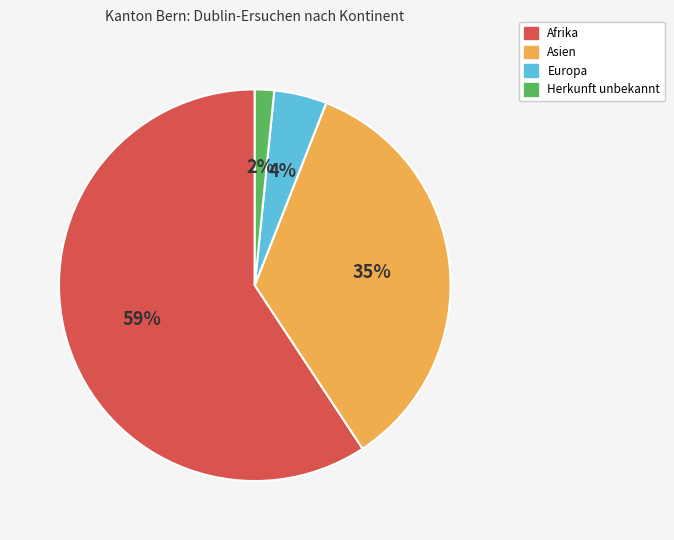

Does Europa account for over 50% of the chart?

No